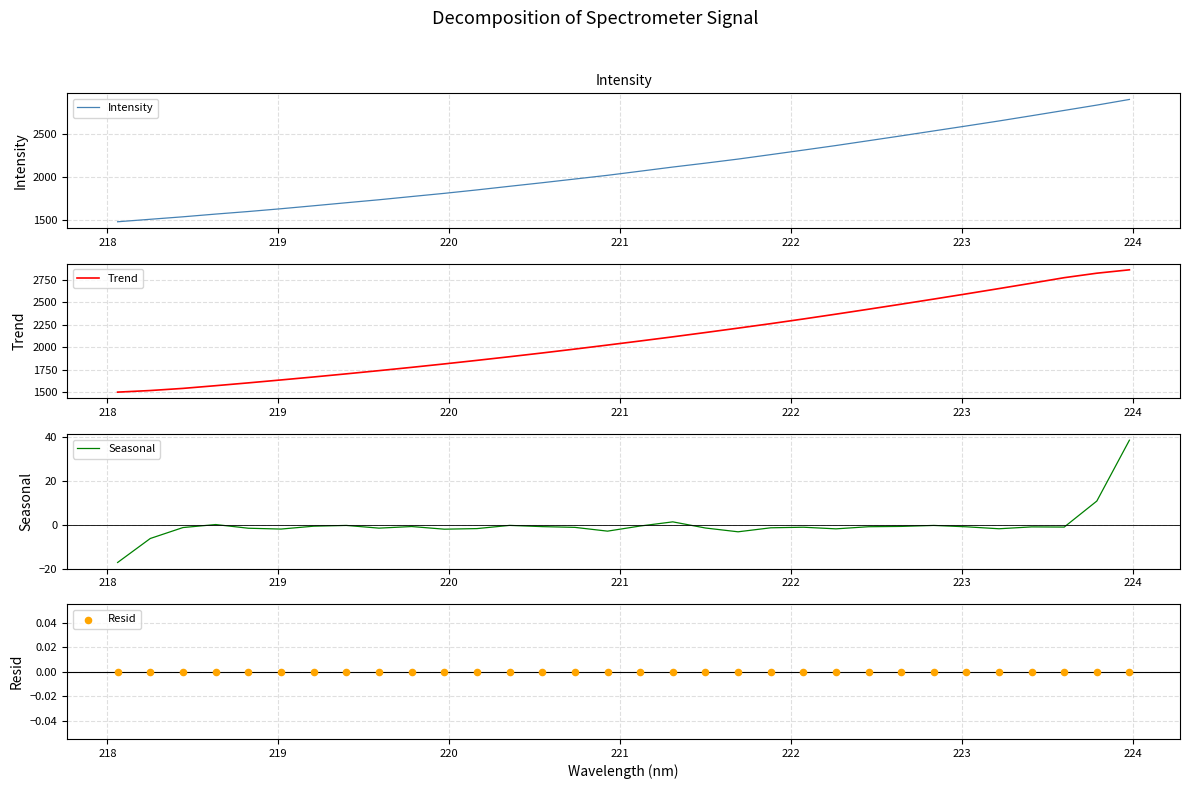

What are all the series names shown in the legend?

Intensity, Trend, Seasonal, Resid